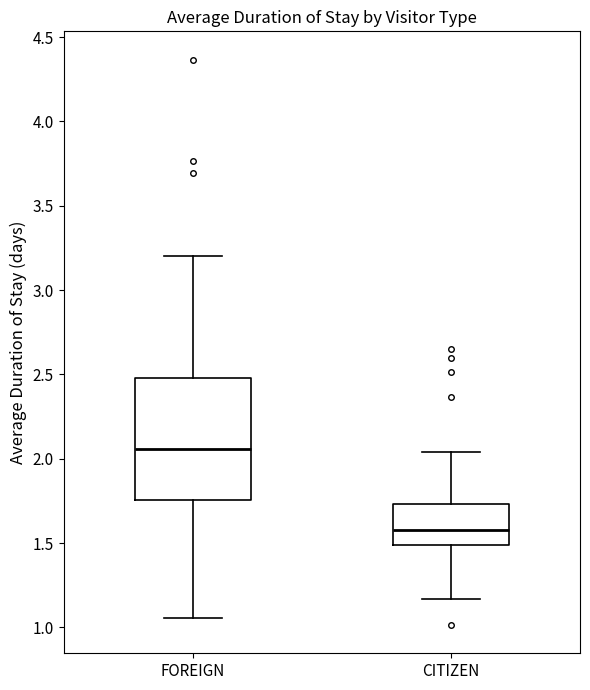

Which box's median line is the highest?

FOREIGN